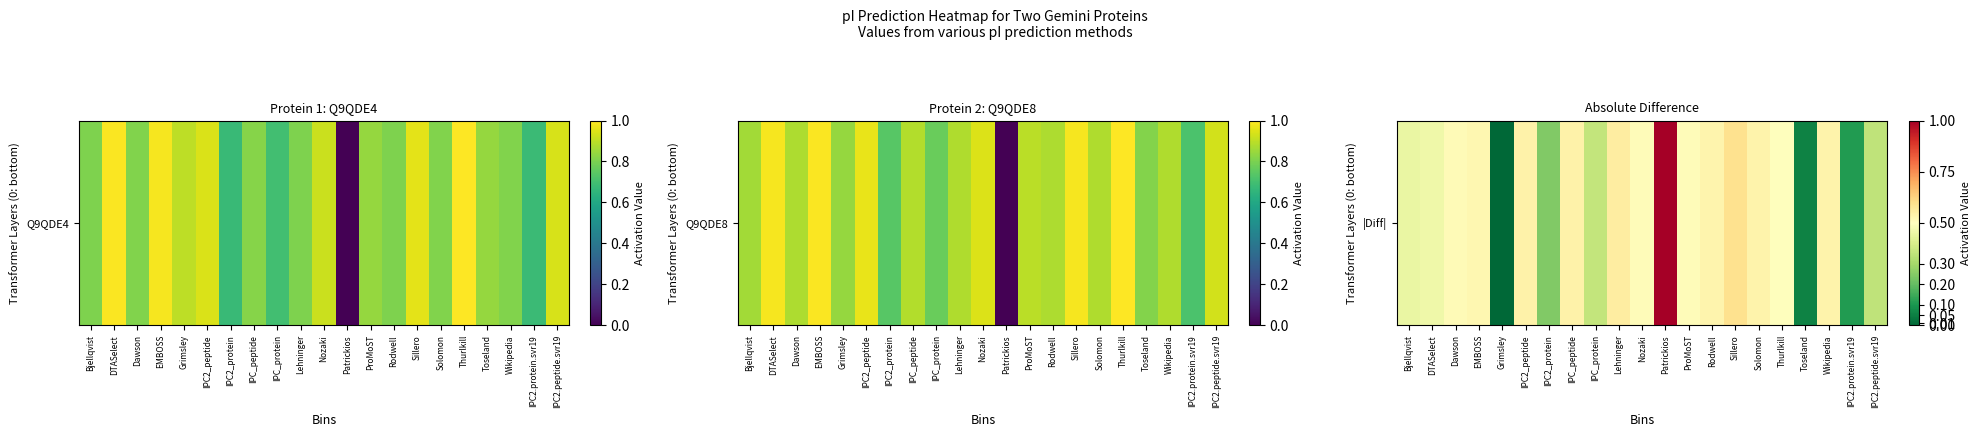

What is the greatest value displayed?

1.0